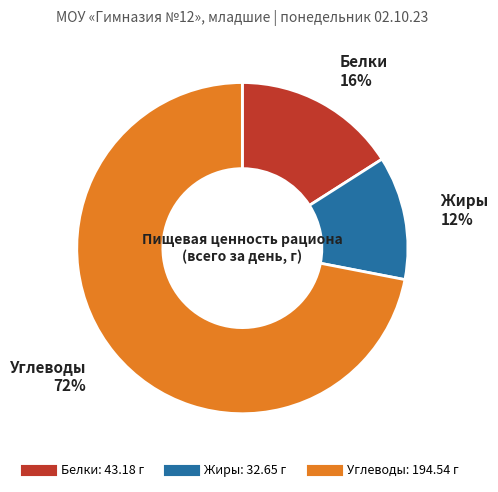

To the nearest percent, what is the average slice percentage?

33%